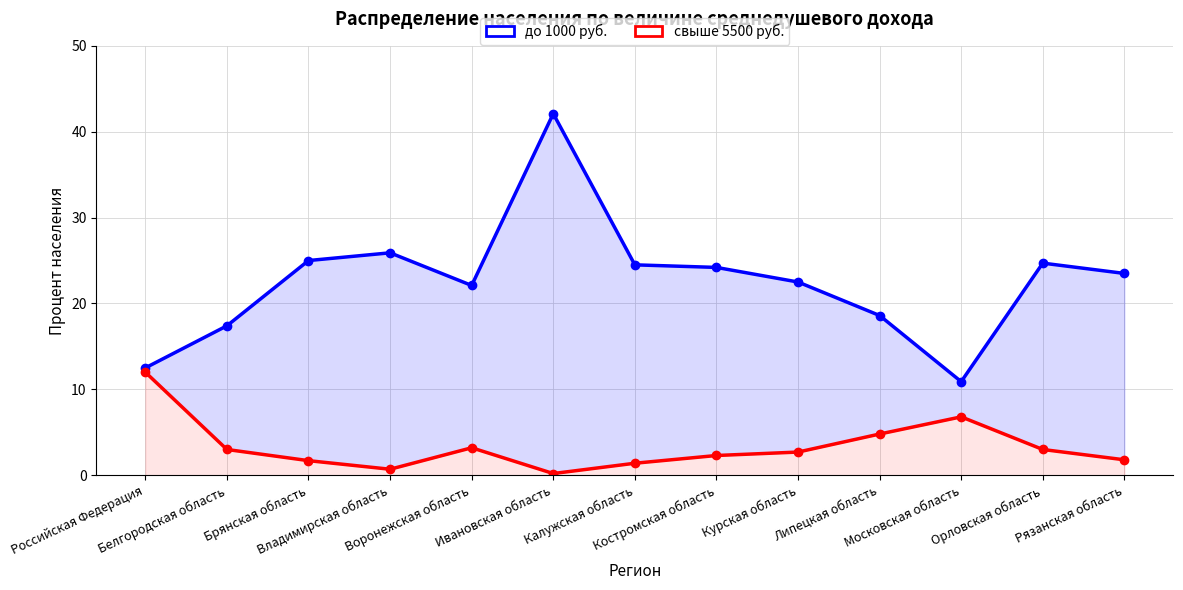

What is the difference between the second highest and minimum values in the свыше 5500 руб. series?

6.6